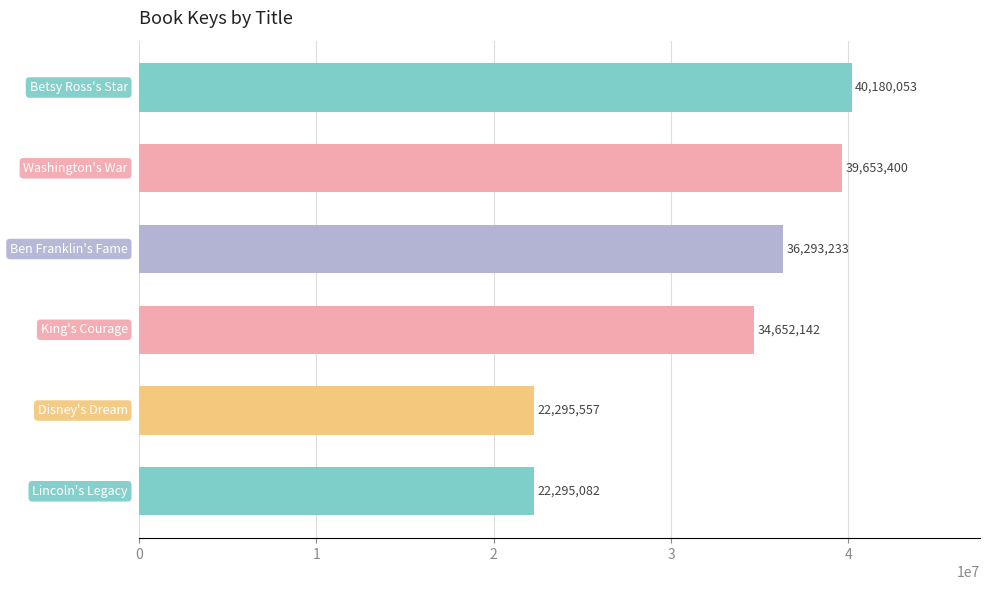

What is the average value?

32561578